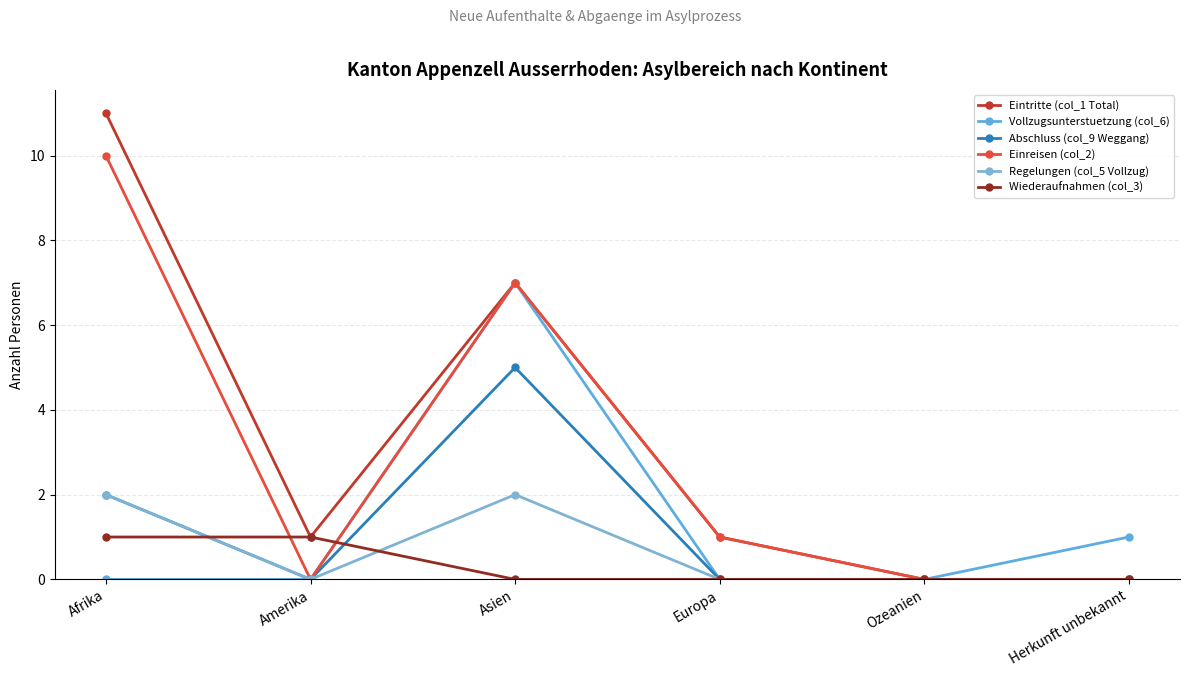

What is the label of the 2nd point from the left?

Amerika